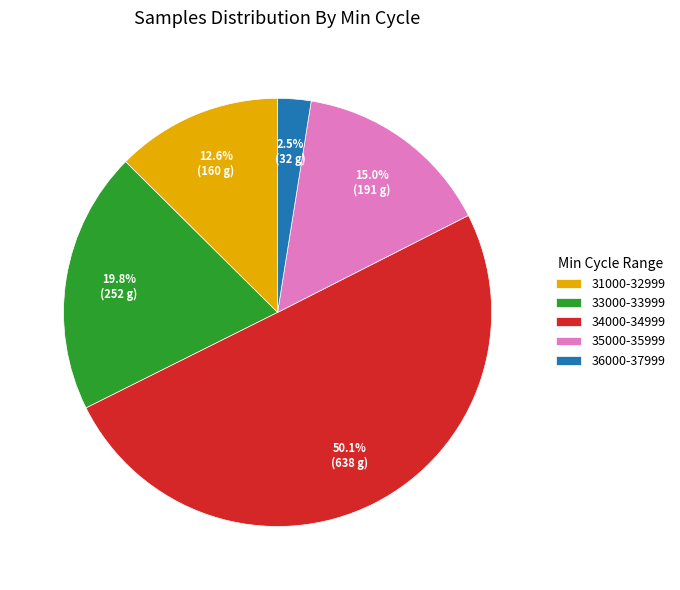

Does 31000-32999 account for over 50% of the chart?

No